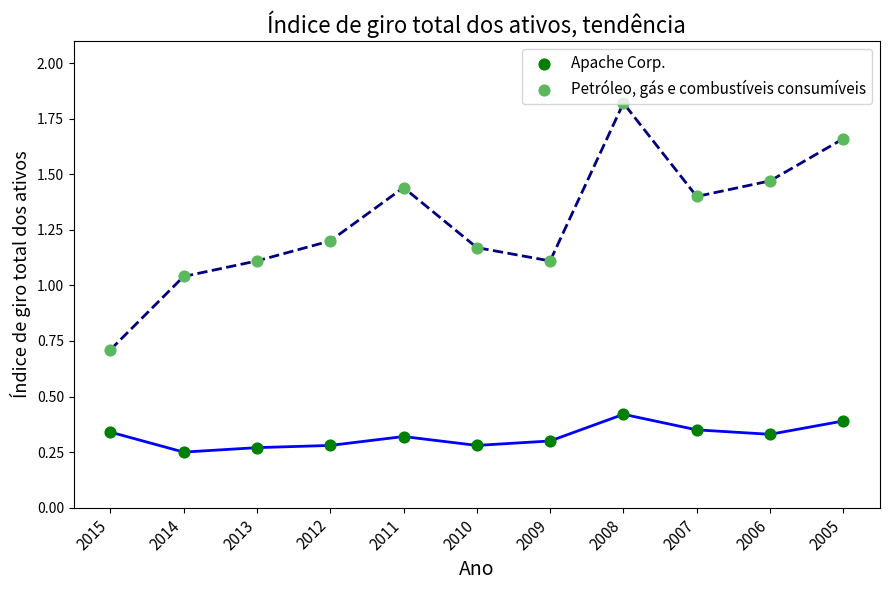

Which series contains the lowest Y value?

Apache Corp.